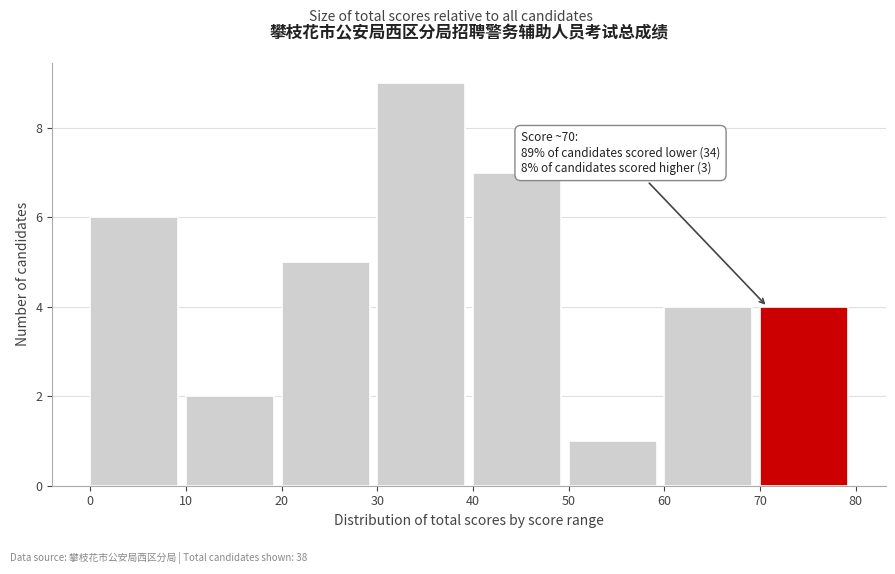

Which range on the x-axis has the tallest bar?

30 to 40